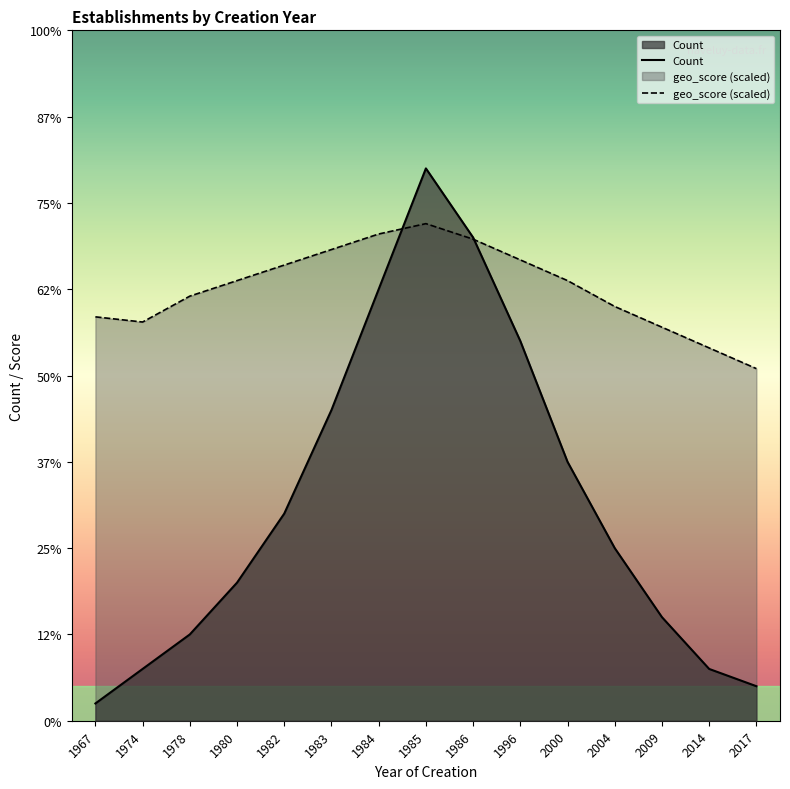

Which series has the largest range (max minus min)?

Count